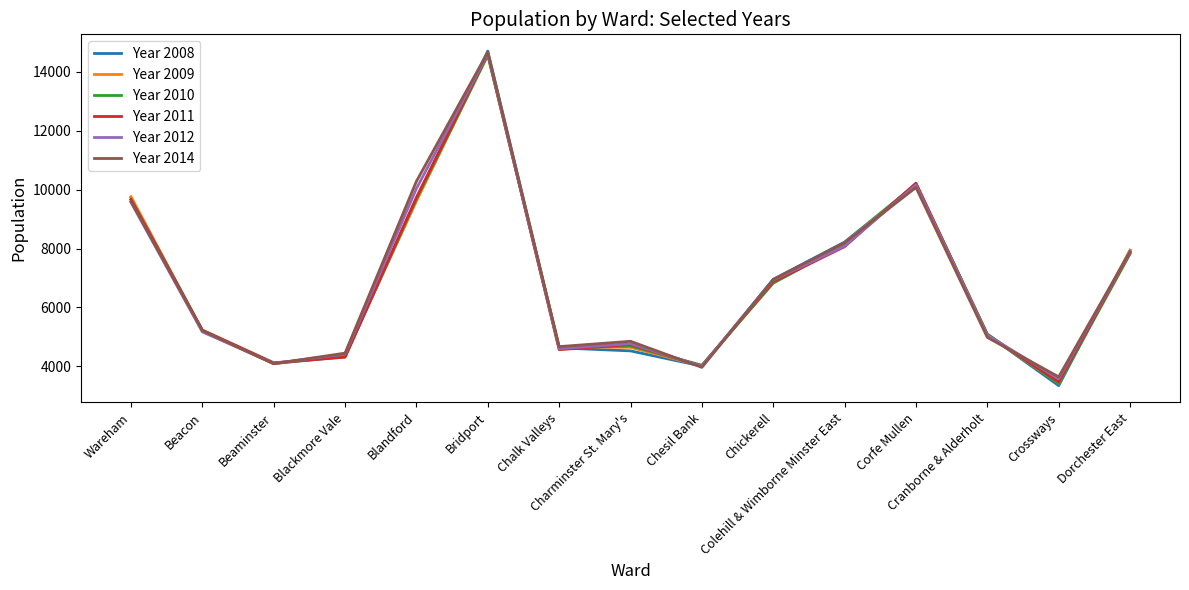

What is the minimum value shown in the chart?

3349